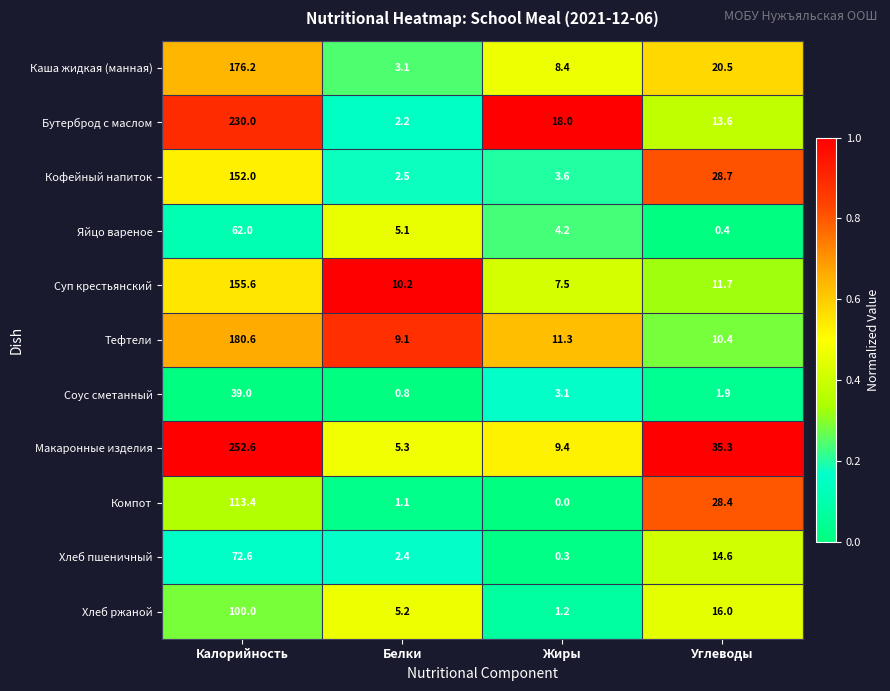

Which label corresponds to the smallest value in the chart?

Жиры